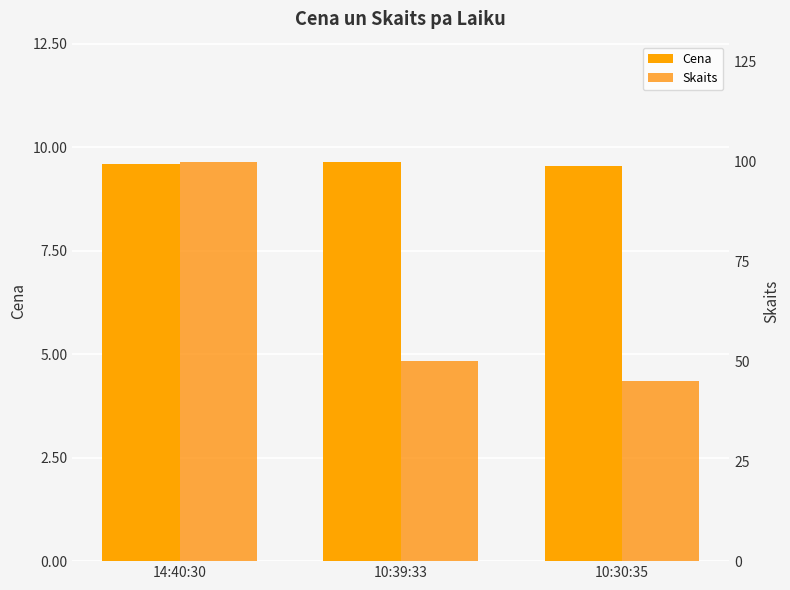

At which category is the sum across all series the highest?

14:40:30